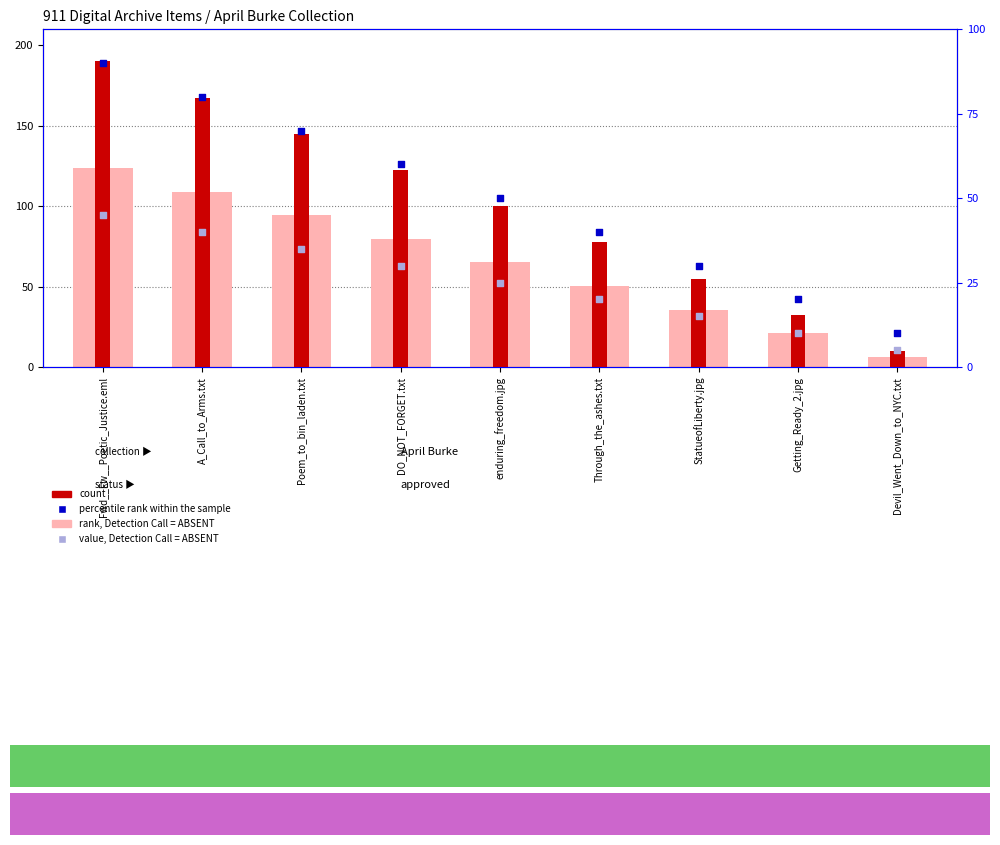

Which series reaches the maximum Y coordinate?

count